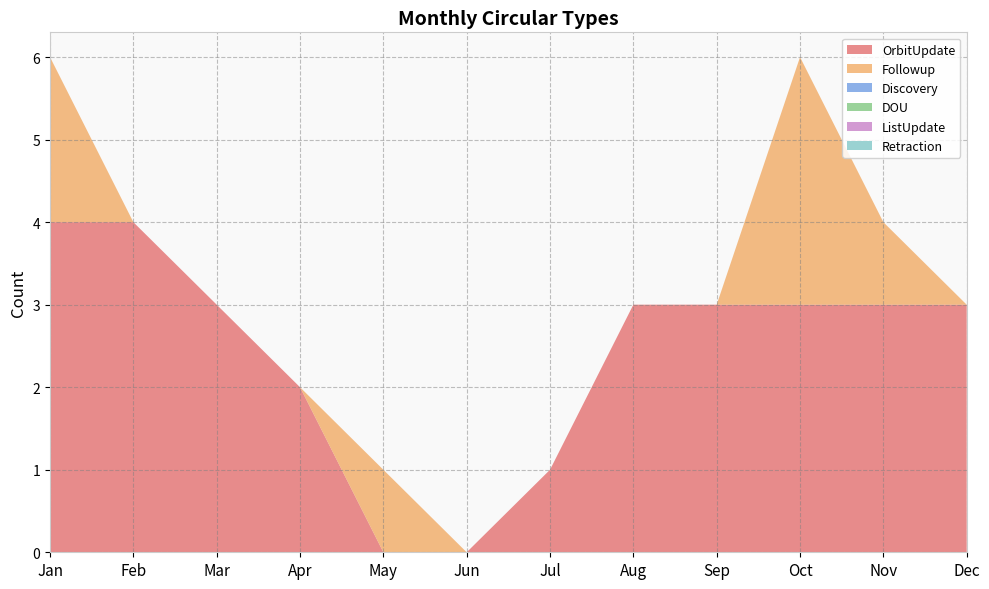

Reading left to right, list all the values displayed in this chart.

OrbitUpdate: Jan=4	Feb=4	Mar=3	Apr=2	May=0	Jun=0	Jul=1	Aug=3	Sep=3	Oct=3	Nov=3	Dec=3
Followup: Jan=2	Feb=0	Mar=0	Apr=0	May=1	Jun=0	Jul=0	Aug=0	Sep=0	Oct=3	Nov=1	Dec=0
Discovery: Jan=0	Feb=0	Mar=0	Apr=0	May=0	Jun=0	Jul=0	Aug=0	Sep=0	Oct=0	Nov=0	Dec=0
DOU: Jan=0	Feb=0	Mar=0	Apr=0	May=0	Jun=0	Jul=0	Aug=0	Sep=0	Oct=0	Nov=0	Dec=0
ListUpdate: Jan=0	Feb=0	Mar=0	Apr=0	May=0	Jun=0	Jul=0	Aug=0	Sep=0	Oct=0	Nov=0	Dec=0
Retraction: Jan=0	Feb=0	Mar=0	Apr=0	May=0	Jun=0	Jul=0	Aug=0	Sep=0	Oct=0	Nov=0	Dec=0